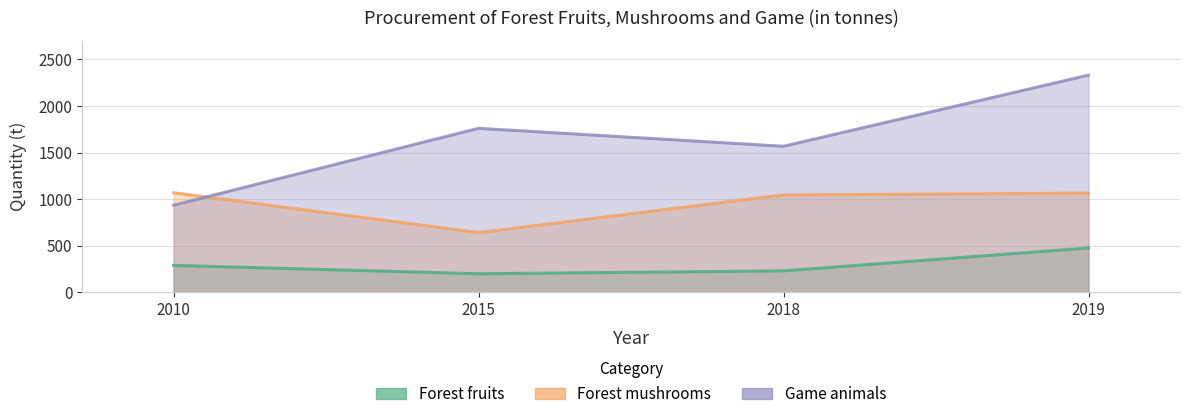

At which category does the chart reach its peak across all series?

2019